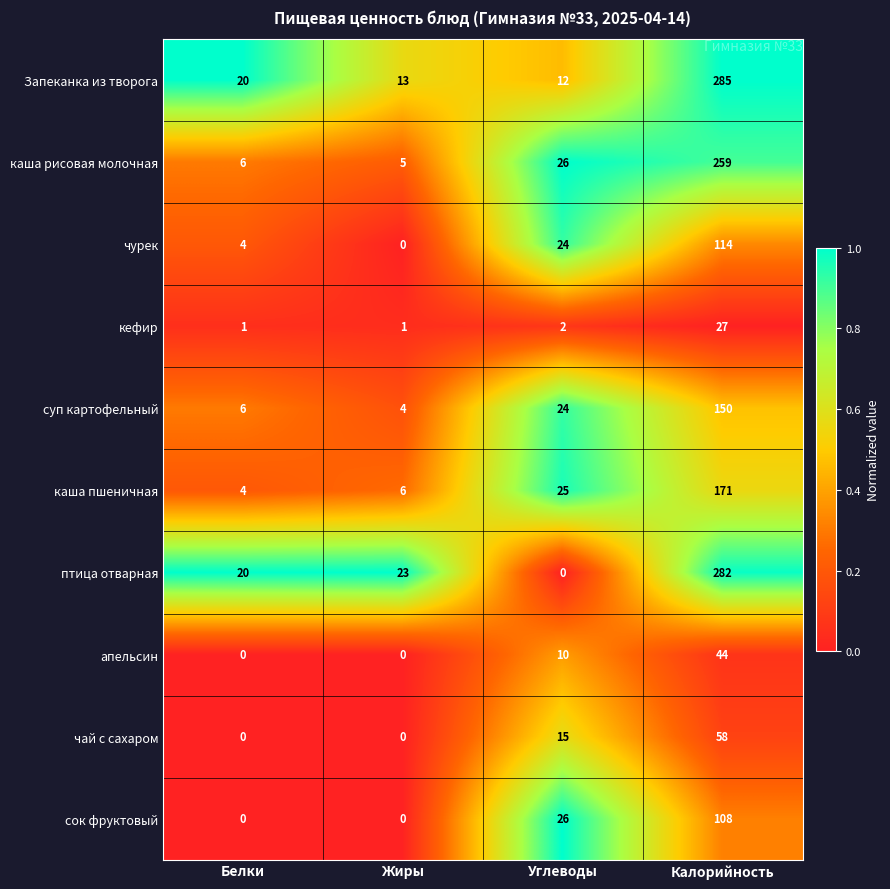

What is the difference between the maximum and second lowest values in the птица отварная series?

262